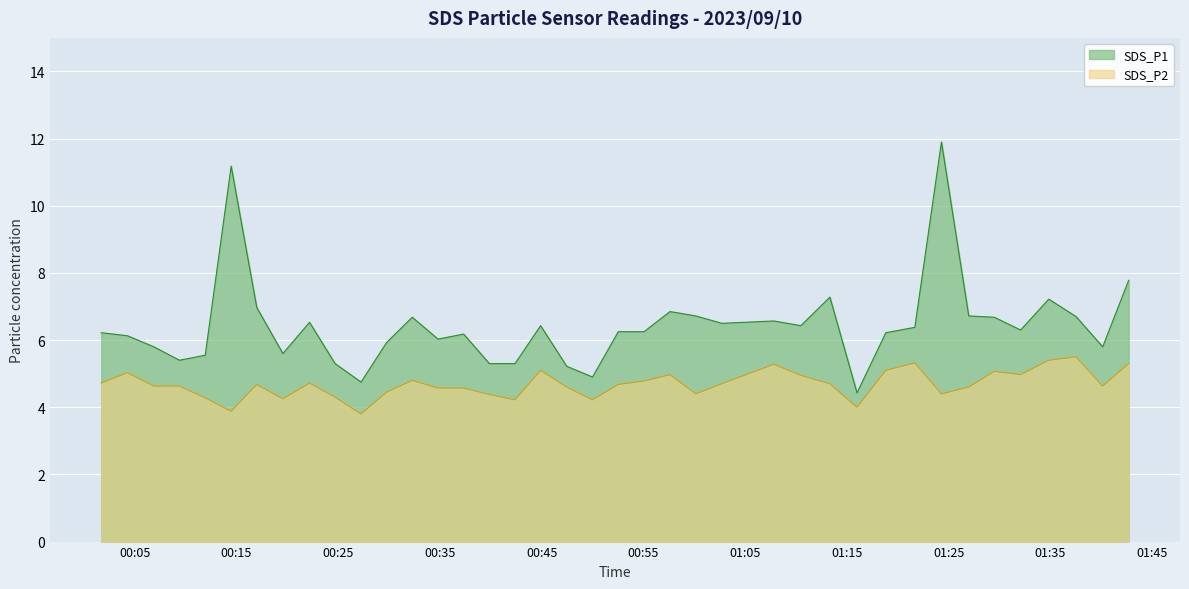

Which series has the largest range (max minus min)?

SDS_P1